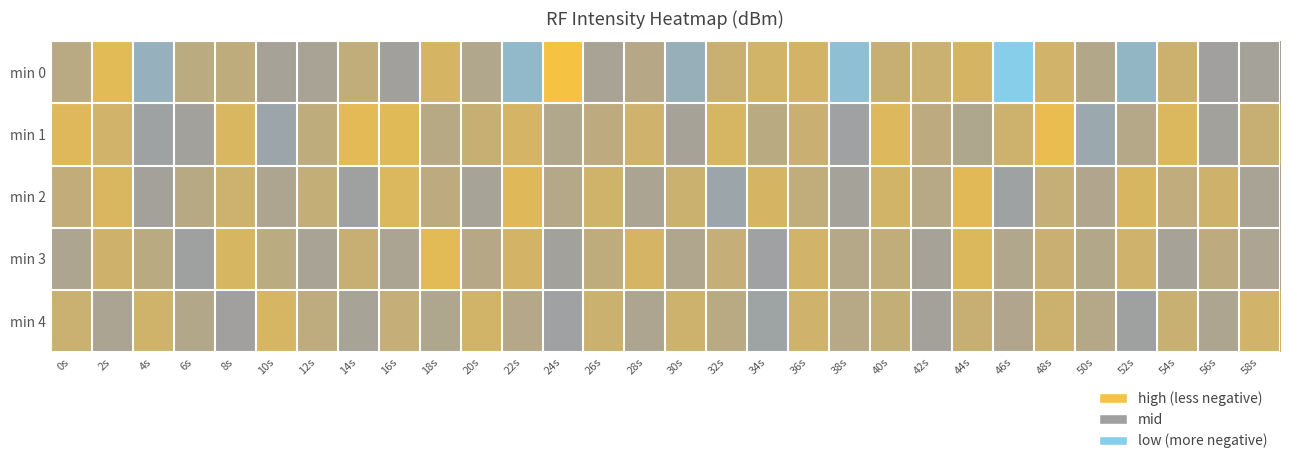

What is the smallest value displayed?

-135.5